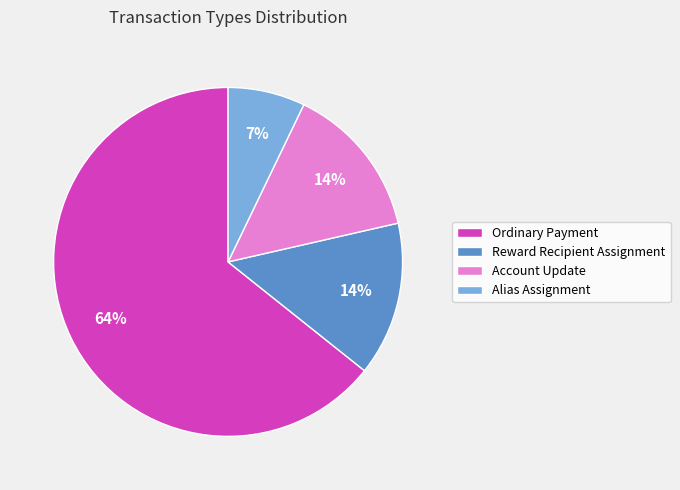

To the nearest percent, what percentage of the pie is Alias Assignment?

7%